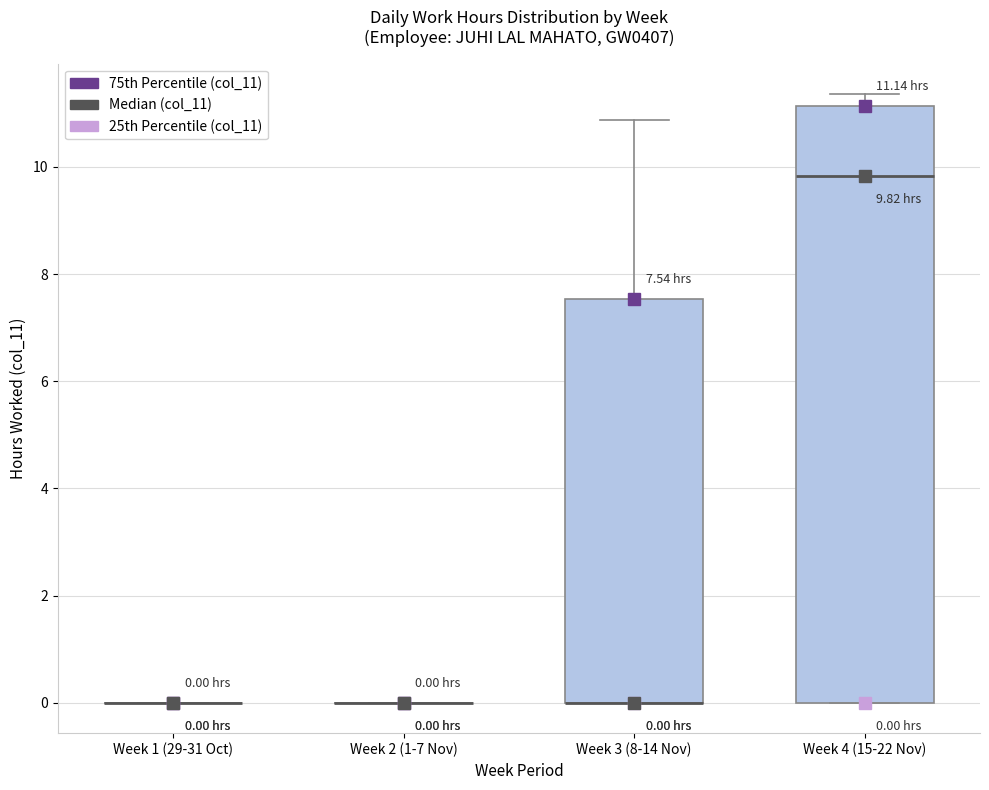

Which box is the tallest, from its lower edge to its upper edge?

Week 4 (15-22 Nov)